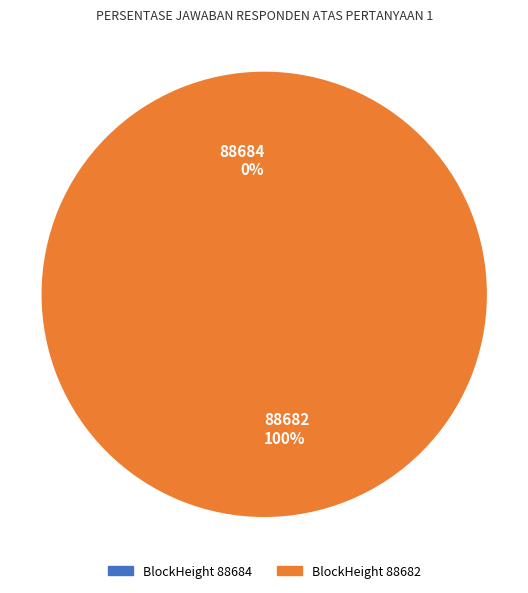

Which slice represents more than half of the pie?

88682